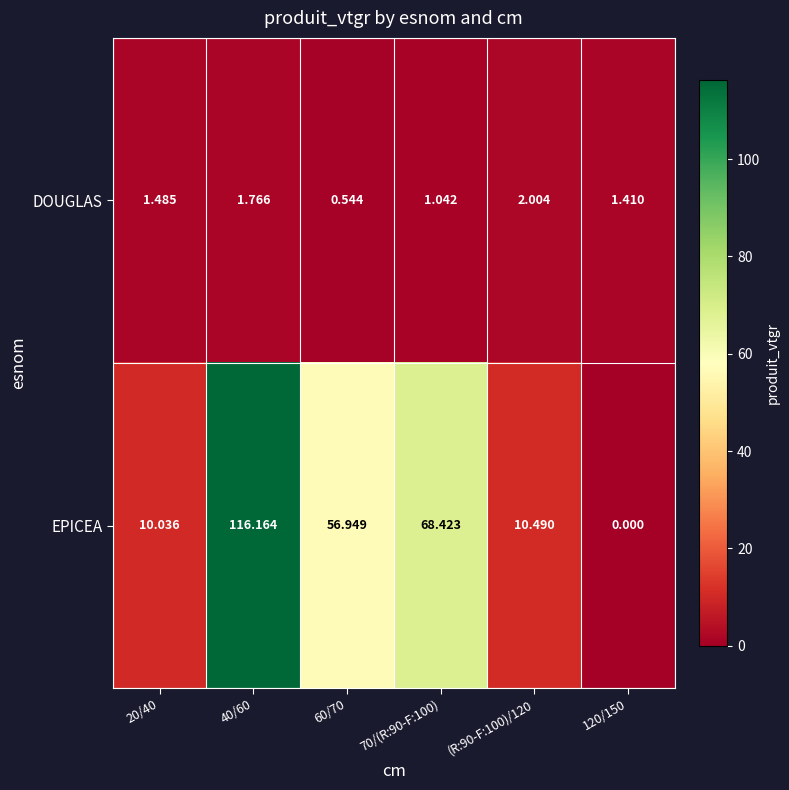

Which series changed the most between (R:90-F:100)/120 and 120/150?

EPICEA